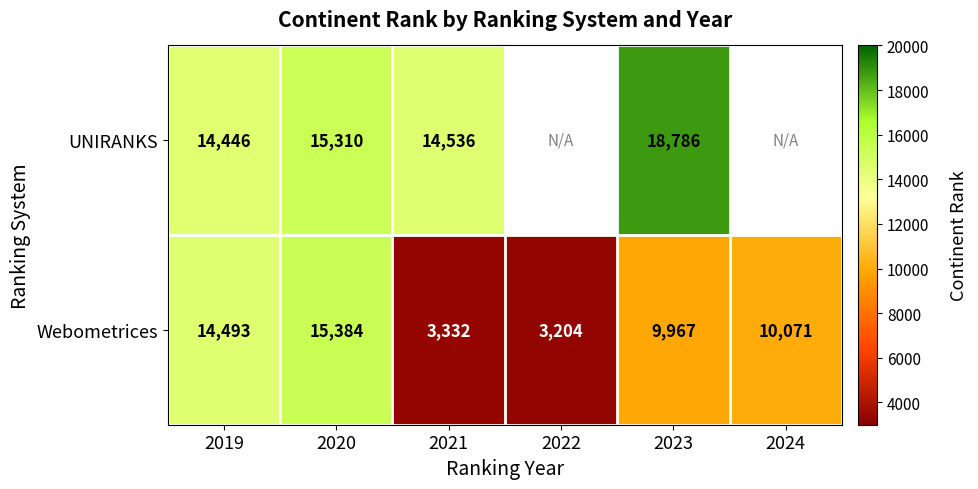

What is the sum of all Webometrices values?

56451